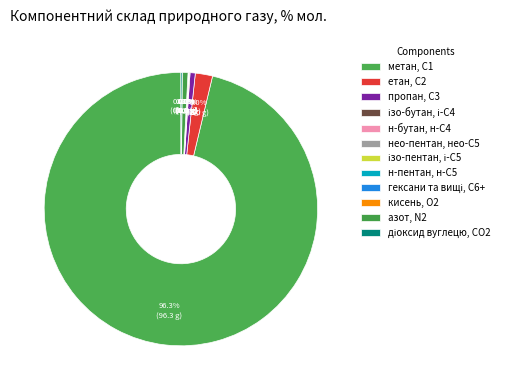

Combined, what portion of the pie is метан, С1 and нео-пентан, нео-С5?

96.3%